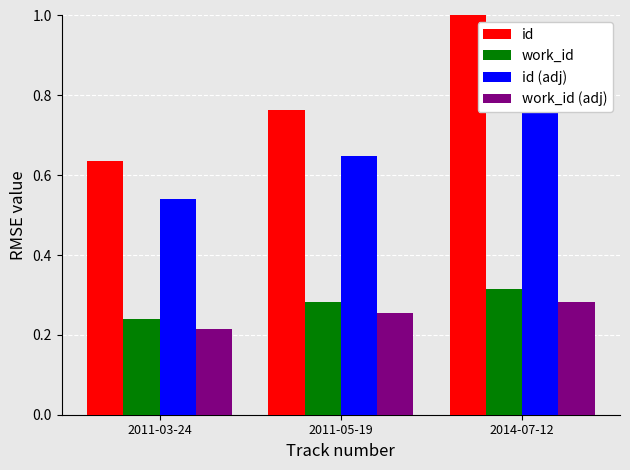

Reading left to right, transcribe all the data shown in this chart.

id: 2011-03-24=0.6	2011-05-19=0.8	2014-07-12=1.0
work_id: 2011-03-24=0.2	2011-05-19=0.3	2014-07-12=0.3
id (adj): 2011-03-24=0.5	2011-05-19=0.6	2014-07-12=0.8
work_id (adj): 2011-03-24=0.2	2011-05-19=0.3	2014-07-12=0.3